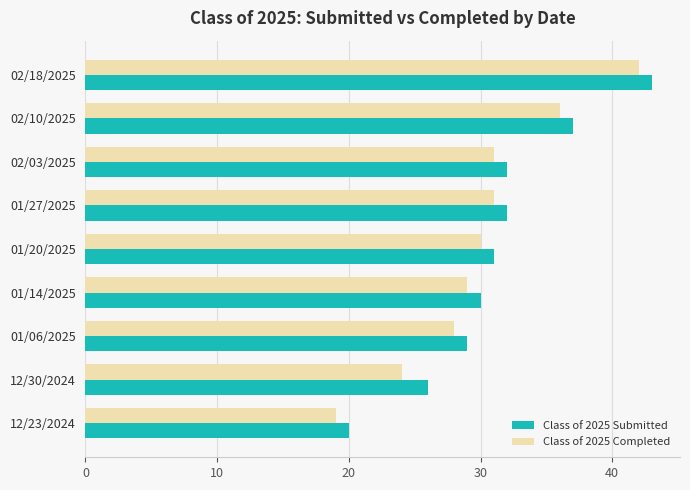

How many distinct data groups are displayed?

2